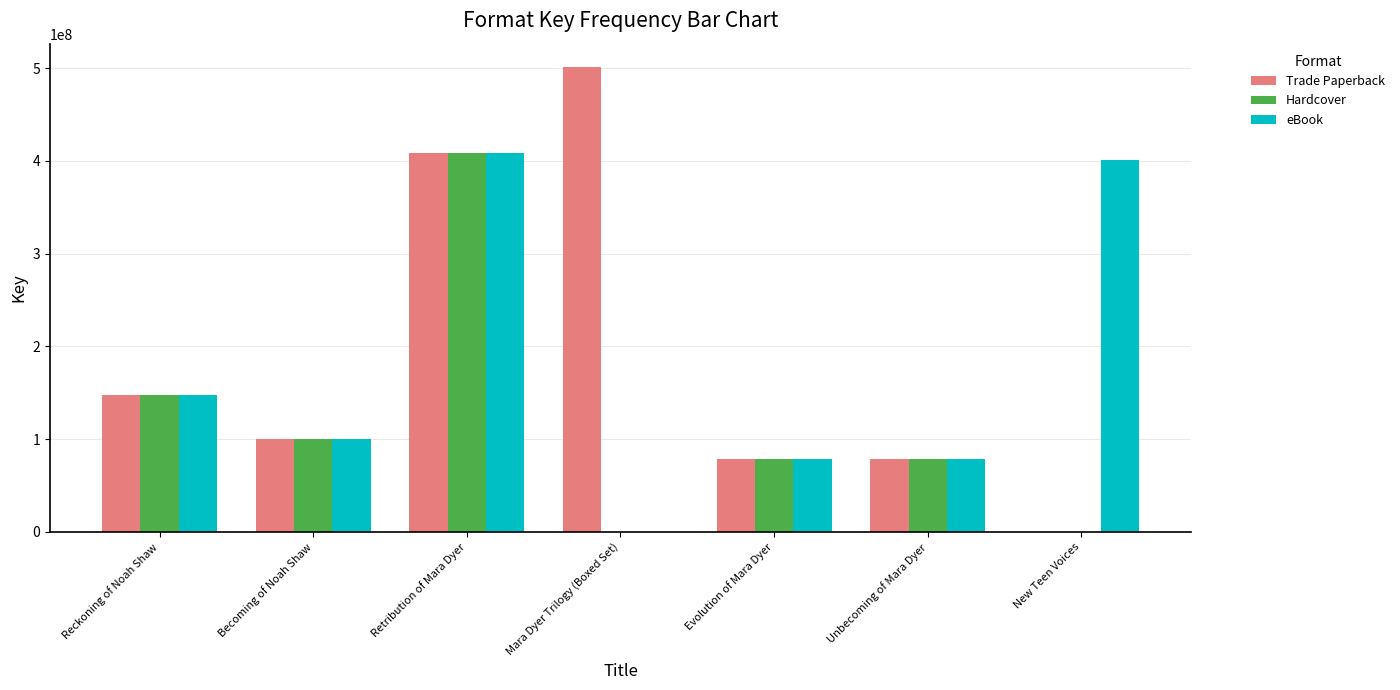

What is the sum of all Hardcover values?

812817329